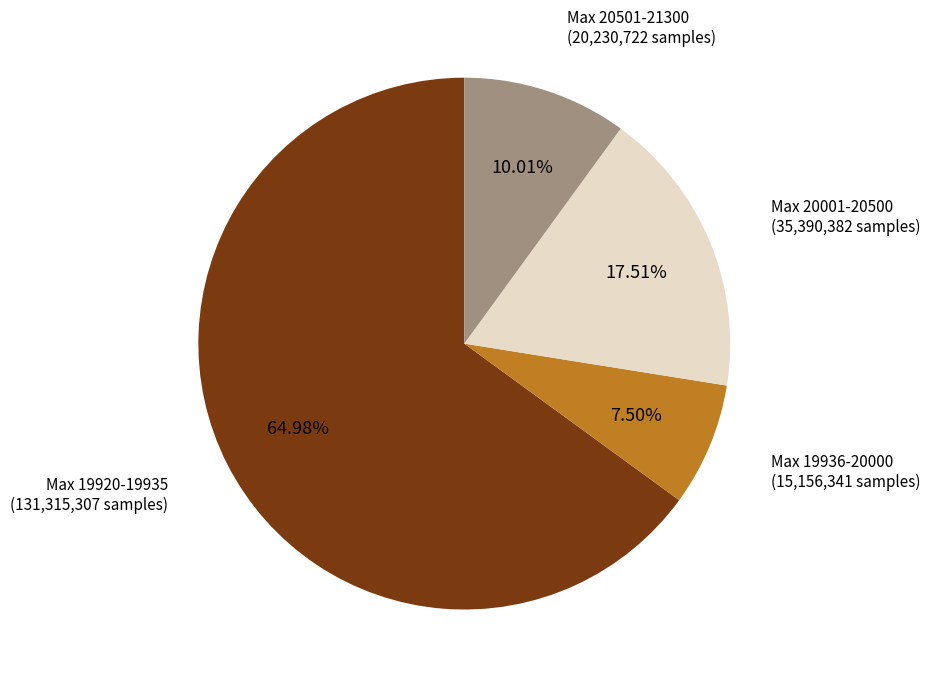

Does any single category account for the majority?

Yes